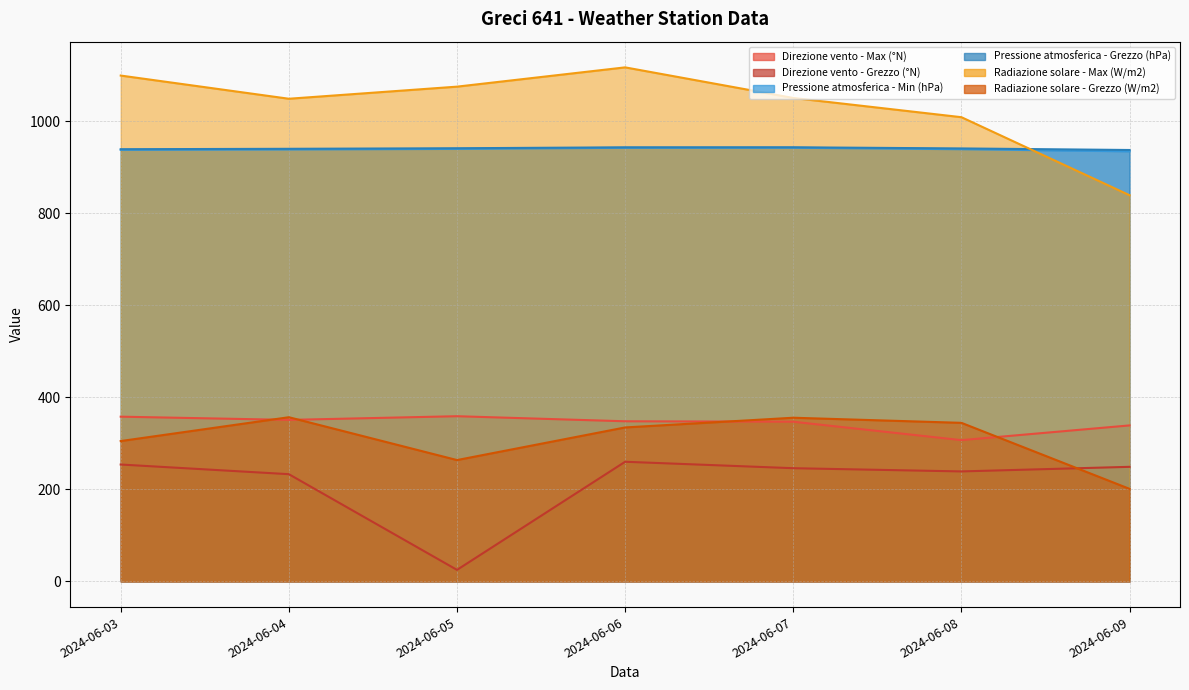

The value of Radiazione solare - Max (W/m2) at 2024-06-04 is 1049.0. True or false?

True